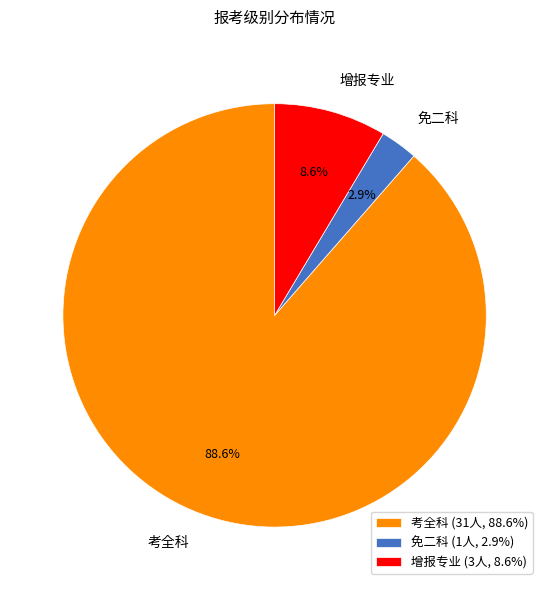

Approximately how many times larger is the value at 免二科 compared to 增报专业?

0.3